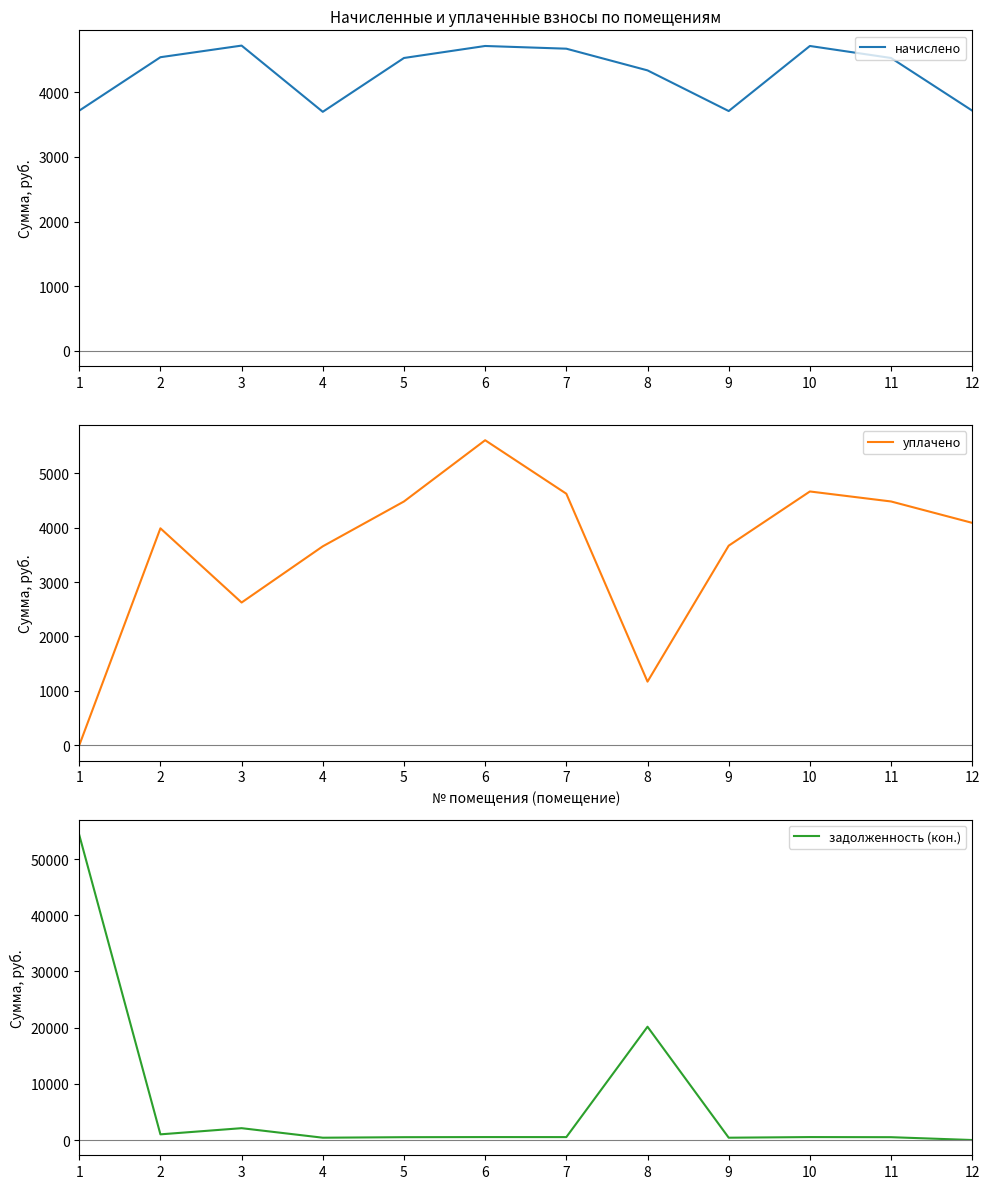

True or false: задолженность (кон.) has a value of 1009.7 at 2.

True